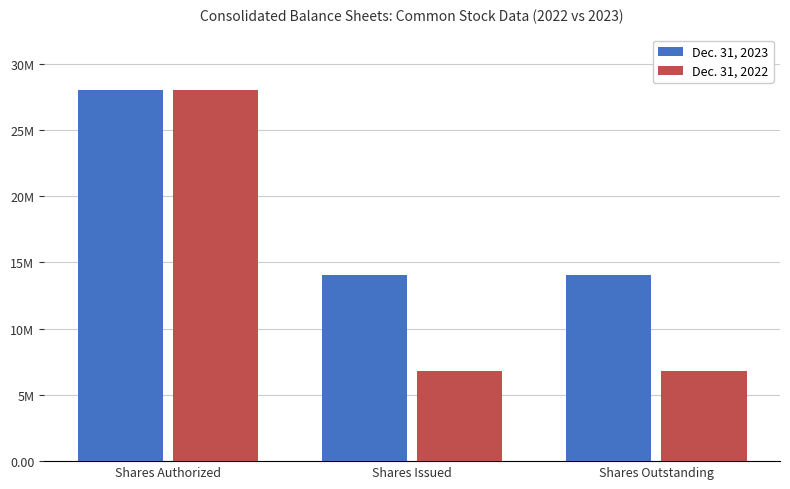

What is the highest value of the Dec. 31, 2023 series?

28000000